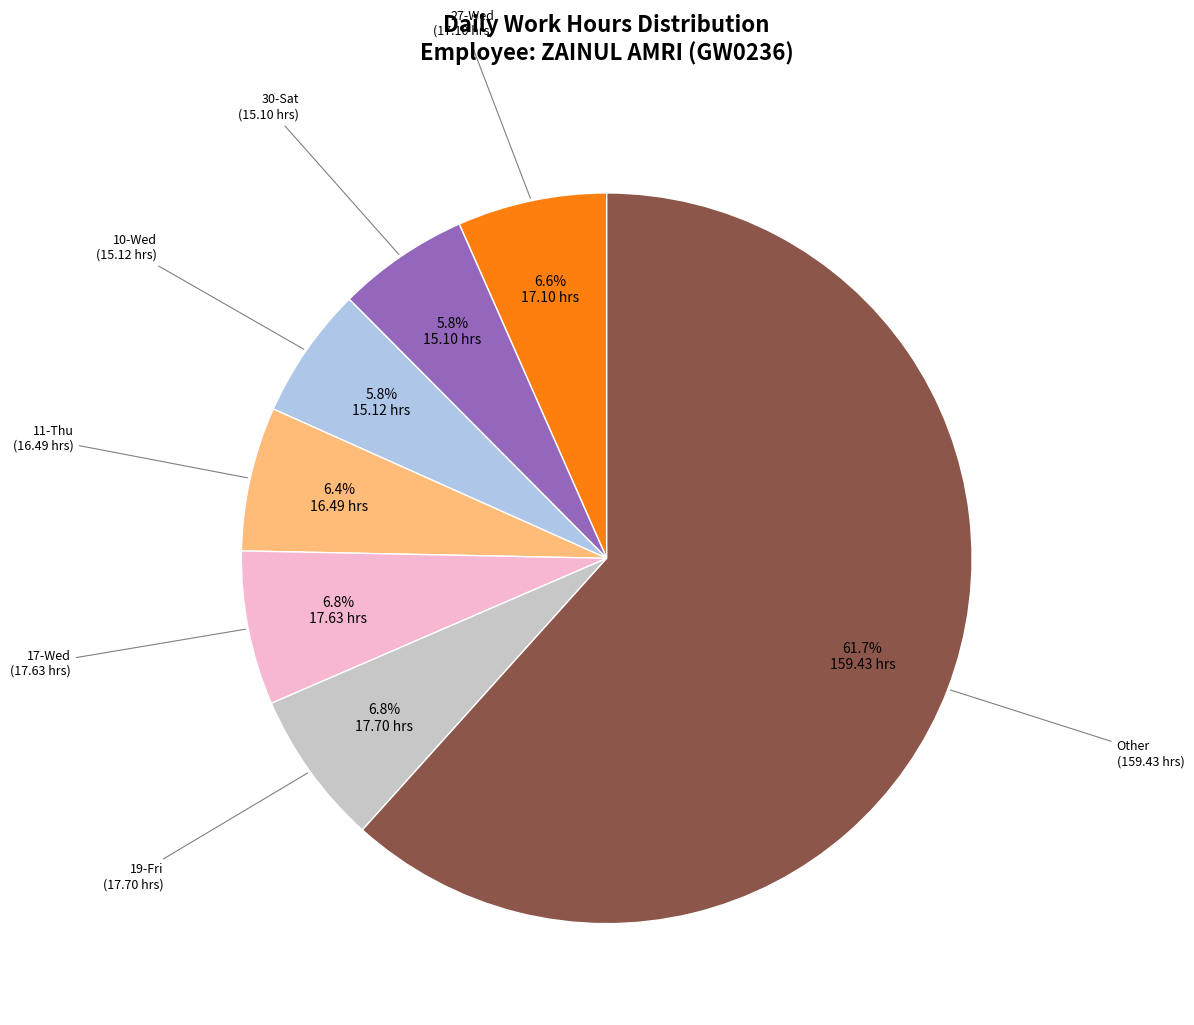

How many segments does this pie chart have?

7